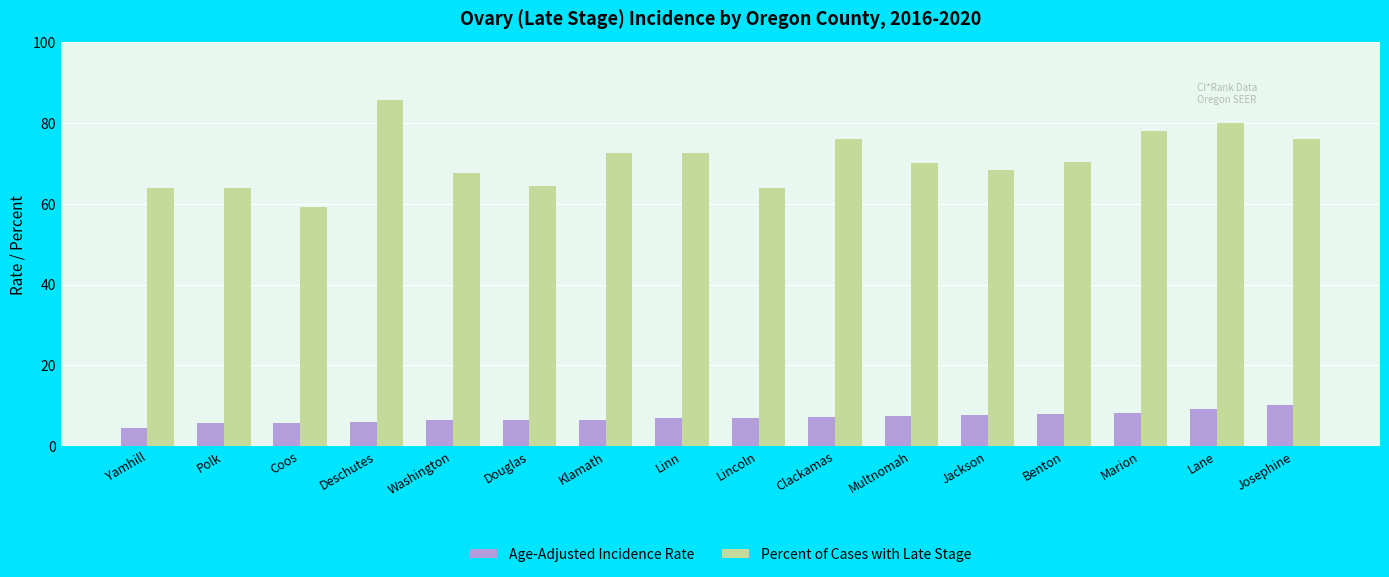

What is the value of the Age-Adjusted Incidence Rate bar at the 14th from the left?

8.1